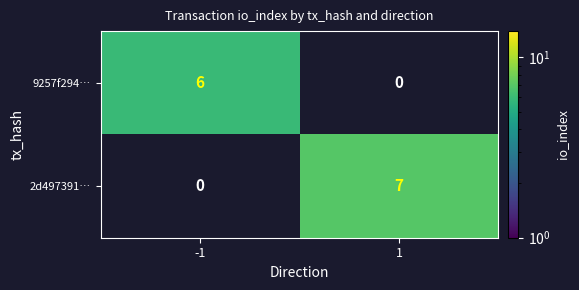

Count the number of categories in the chart.

2